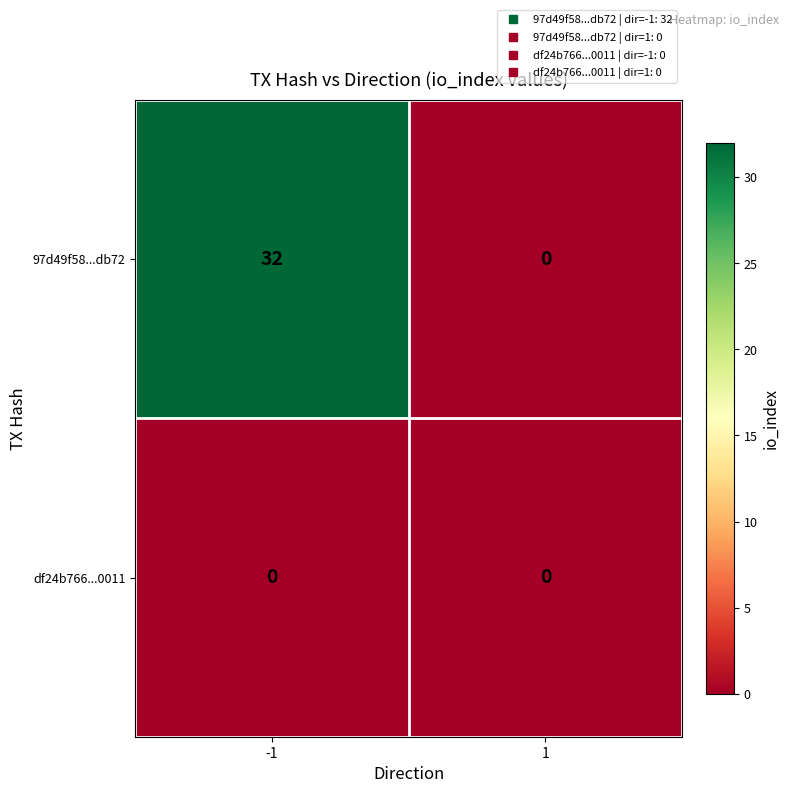

Which series has the largest total across all categories?

97d49f58...db72